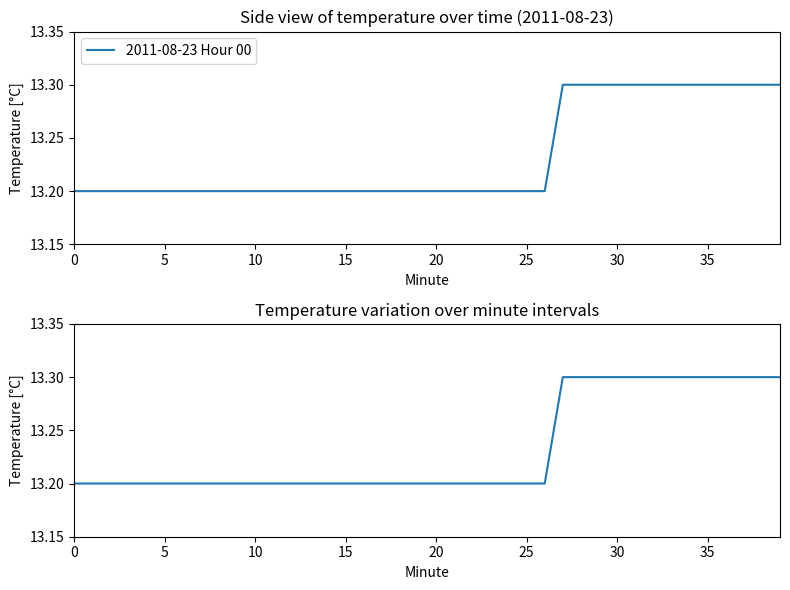

Is this an area chart (filled region under the line)?

No